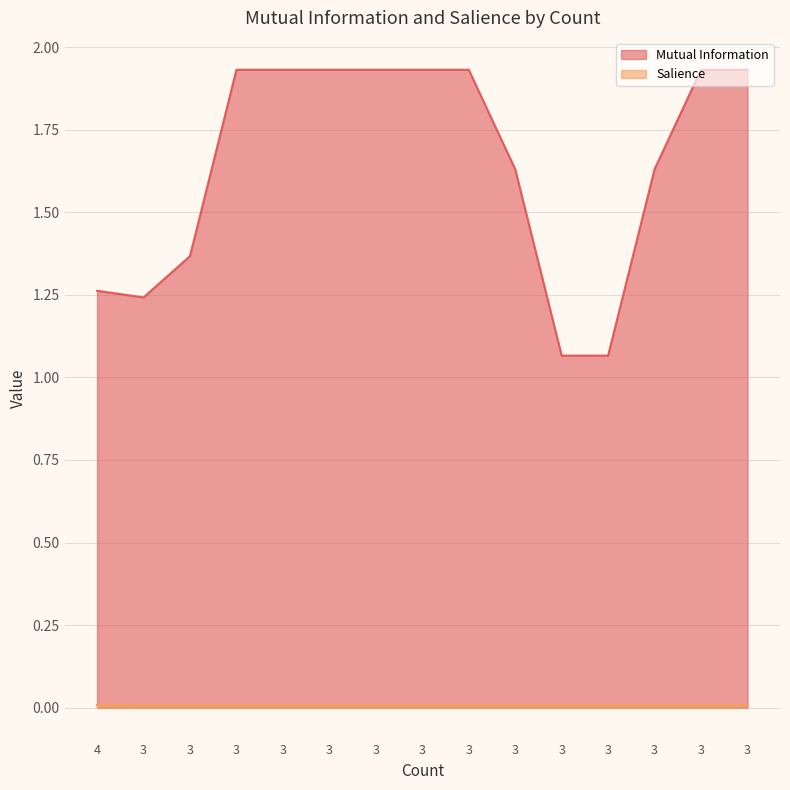

Reading right to left, extract all data points from this chart.

Mutual Information: 3=1.9	3=1.9	3=1.6	3=1.1	3=1.1	3=1.6	3=1.9	3=1.9	3=1.9	3=1.9	3=1.9	3=1.9	3=1.4	3=1.2	4=1.3
Salience: 3=0.0	3=0.0	3=0.0	3=0.0	3=0.0	3=0.0	3=0.0	3=0.0	3=0.0	3=0.0	3=0.0	3=0.0	3=0.0	3=0.0	4=0.0